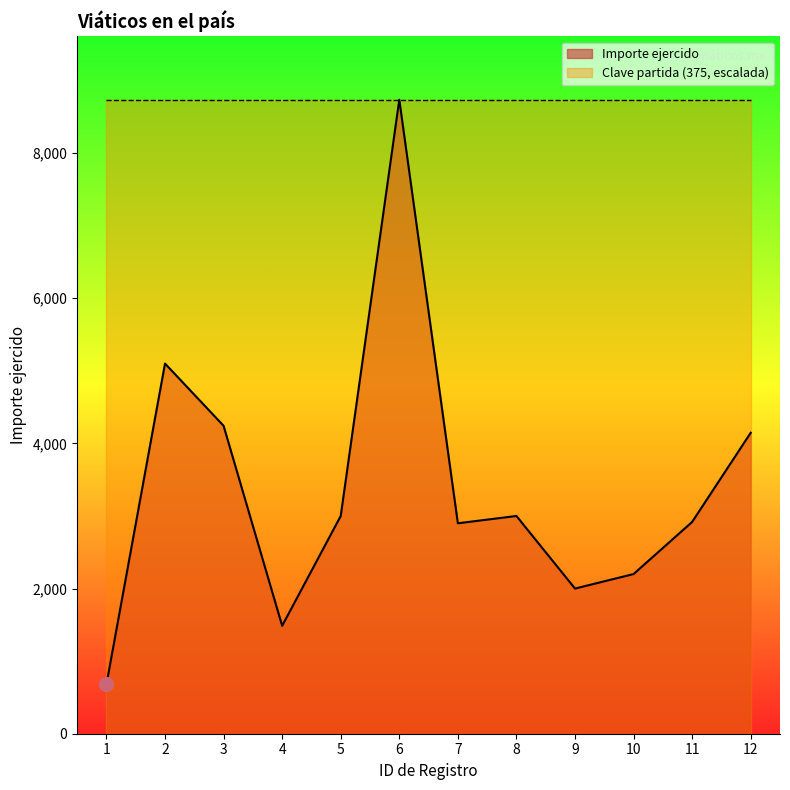

What is the ratio of the value at 9 to the value at 5?

0.7